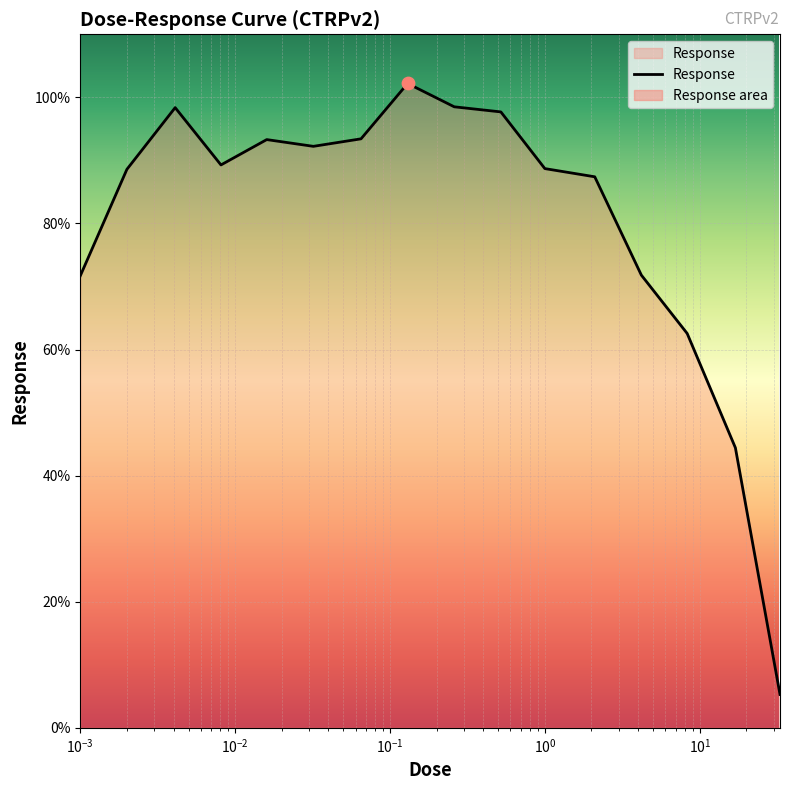

What is the smallest value displayed?

5.3